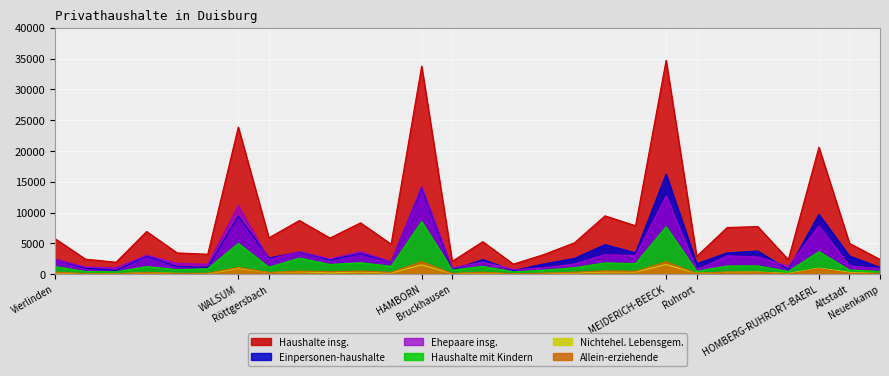

How many interior local valleys does the Allein-erziehende series have?

10